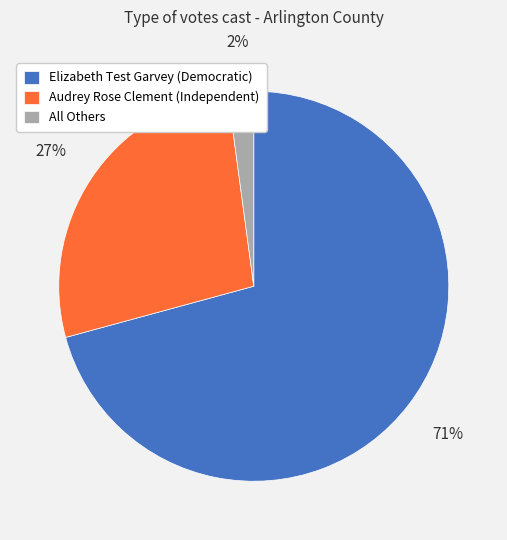

Do All Others and Elizabeth Test Garvey (Democratic) together represent more than half of the pie?

Yes